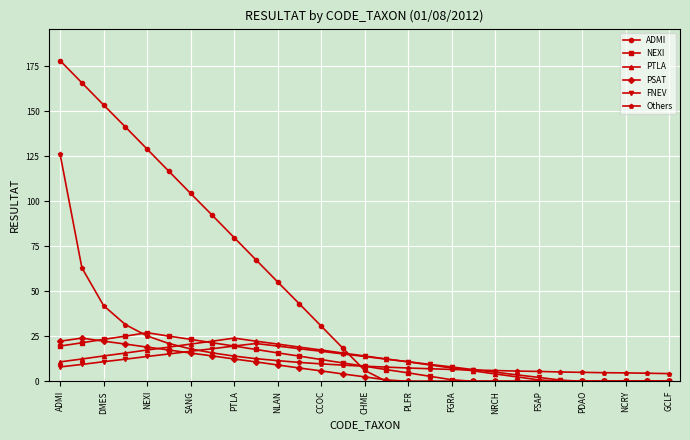

At how many categories does at least one series exceed 72?

9